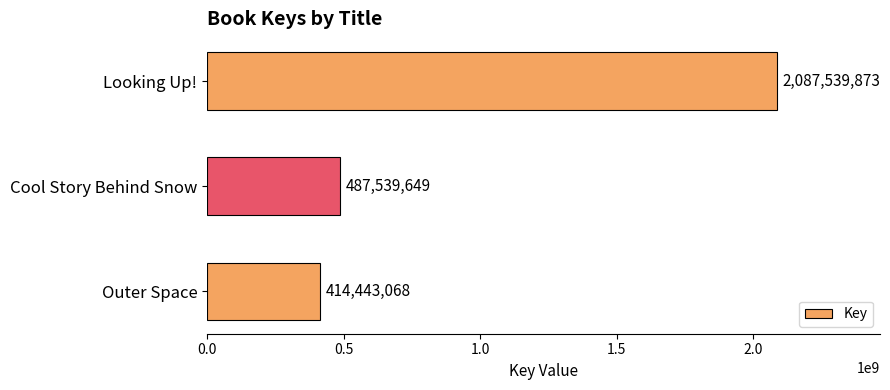

Rank the categories by value from lowest to highest.

Outer Space, Cool Story Behind Snow, Looking Up!